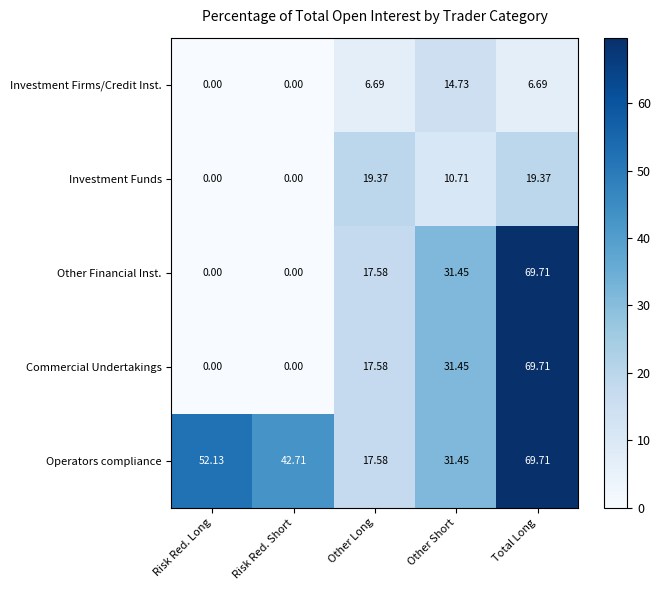

How many distinct data groups are displayed?

5